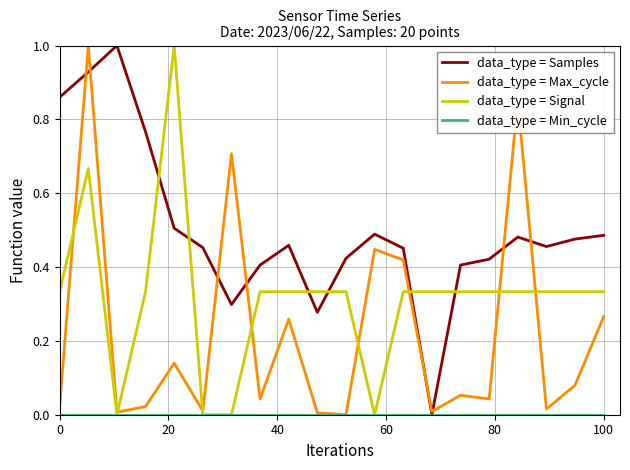

What is the difference between the maximum and minimum values in the data_type = Max_cycle series?

1.0